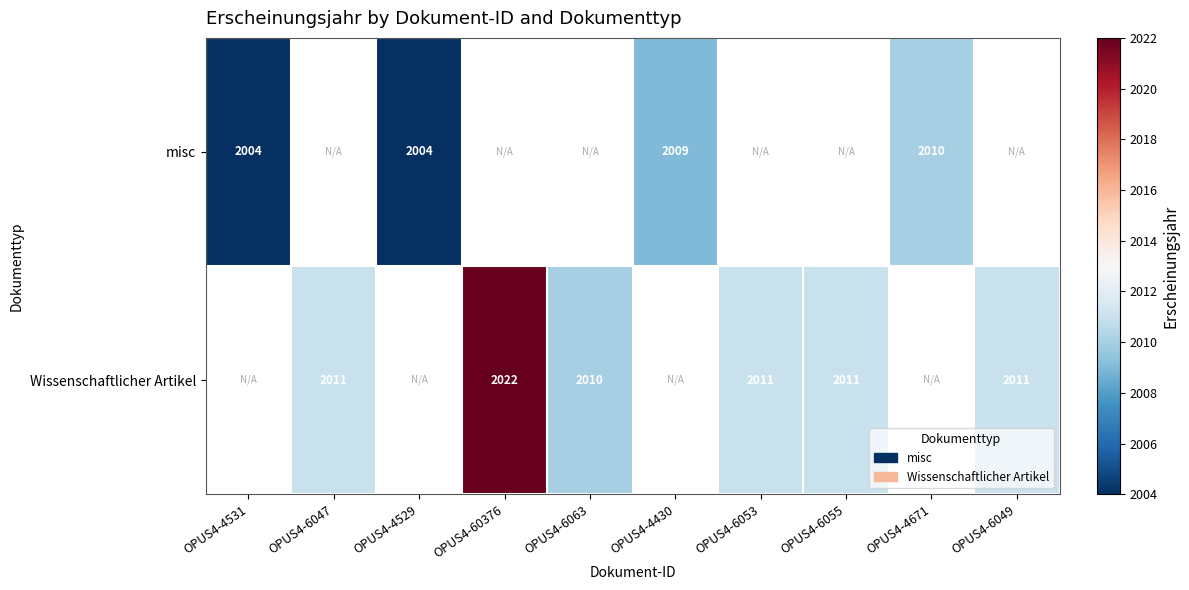

The value of Wissenschaftlicher Artikel at OPUS4-6055 is 2011. True or false?

True